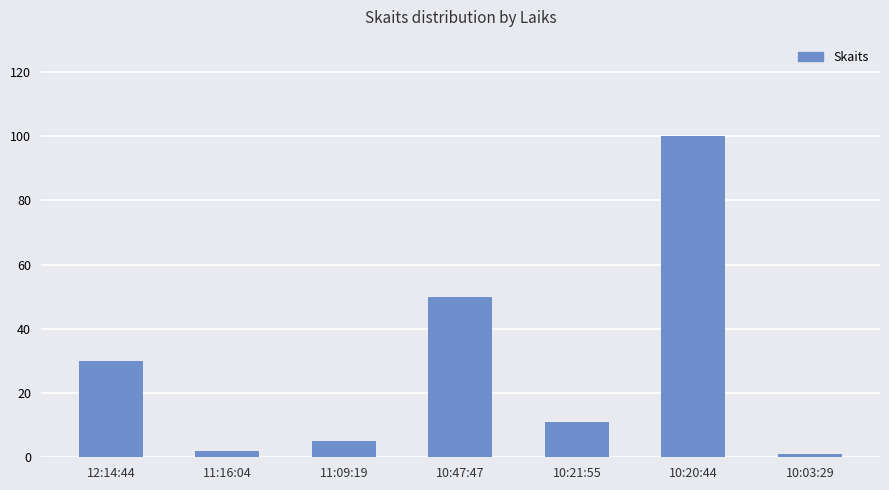

Does the chart contain stacked bars?

No